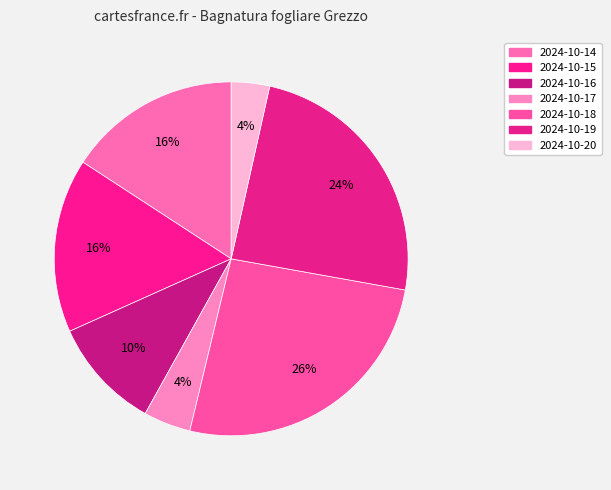

To the nearest percent, what is the average slice percentage?

14%